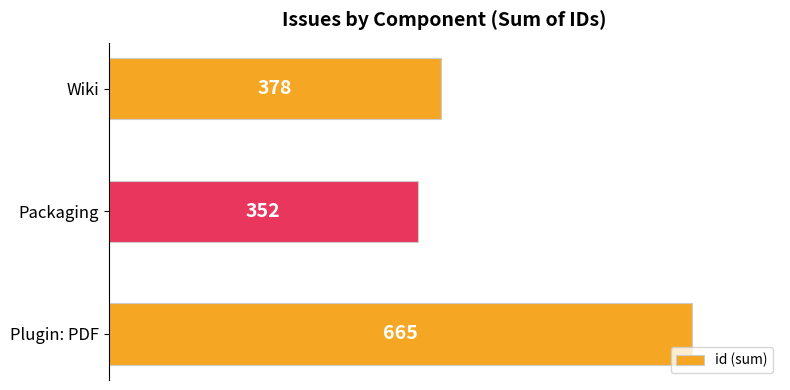

Which category has the lowest value across all series?

Packaging